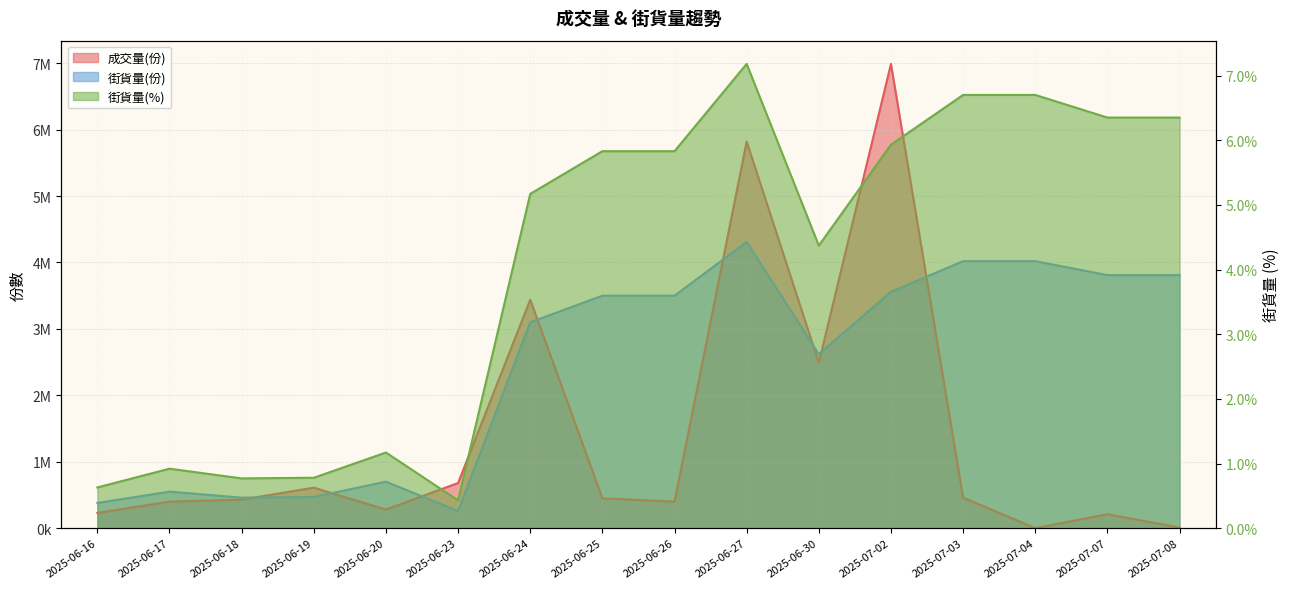

How many data points in 成交量(份) are above 450000?

7